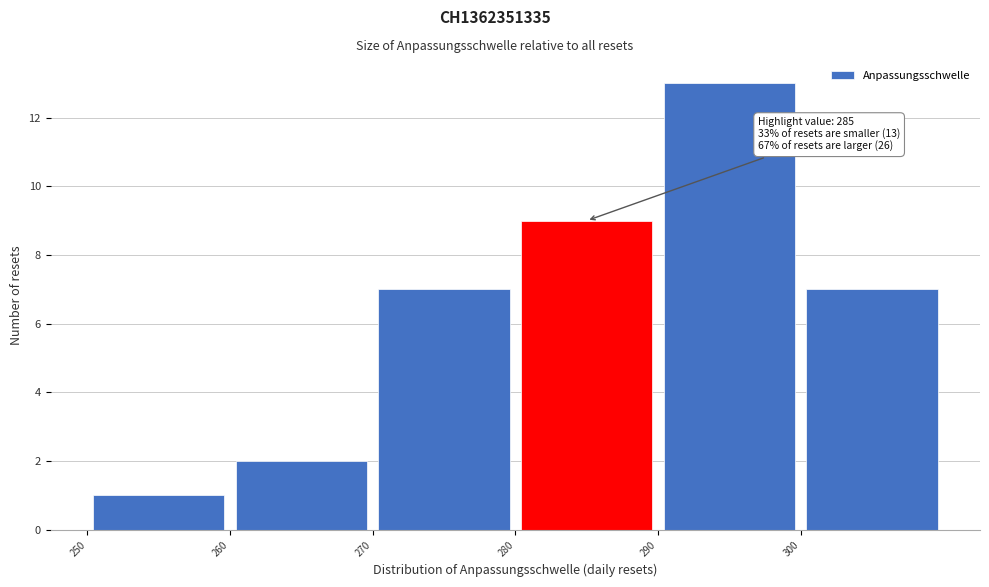

Over which range of the x-axis is the bar tallest?

290 to 300